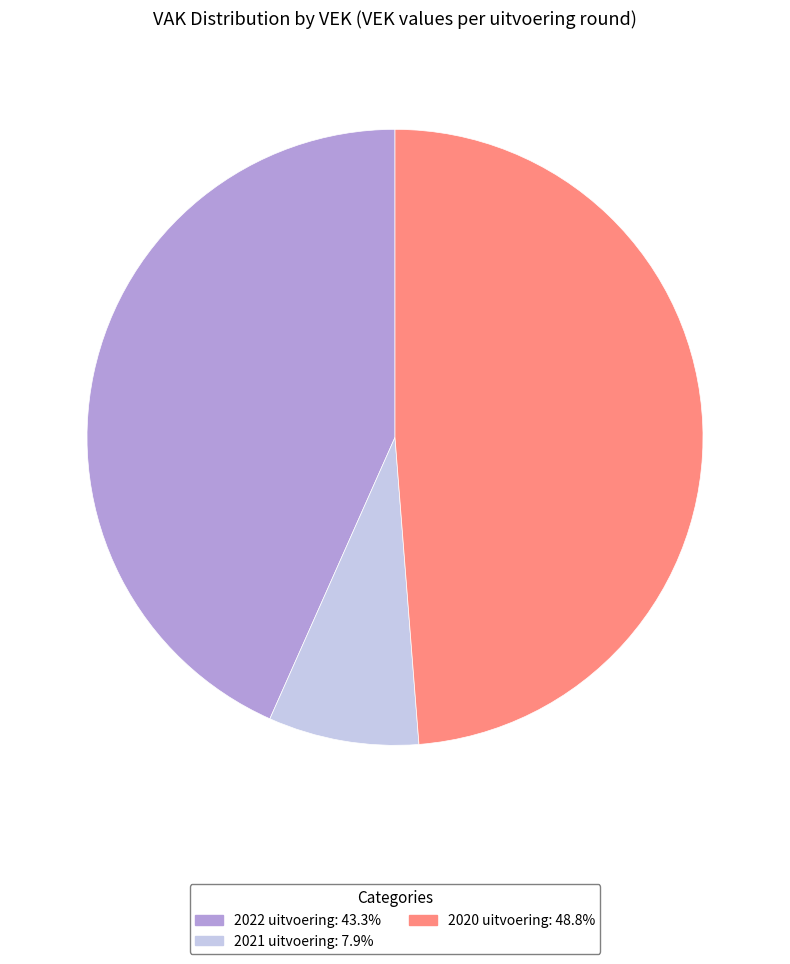

Is 2020 uitvoering the majority of the pie?

No